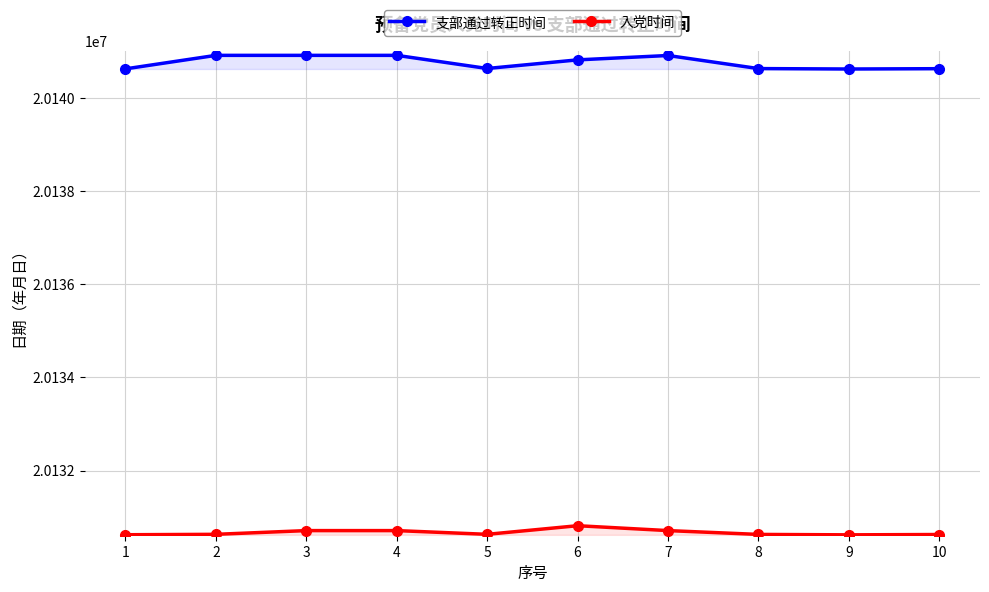

Is it true that 支部通过转正时间 equals 20140630 at 5?

True